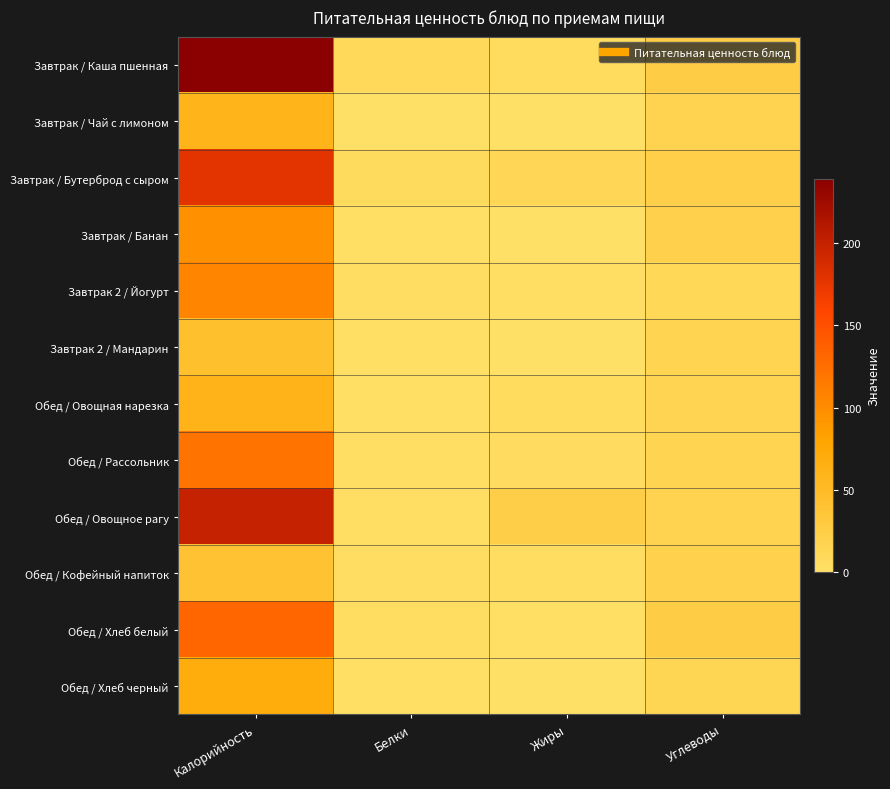

At which category is the sum across all series the highest?

Калорийность